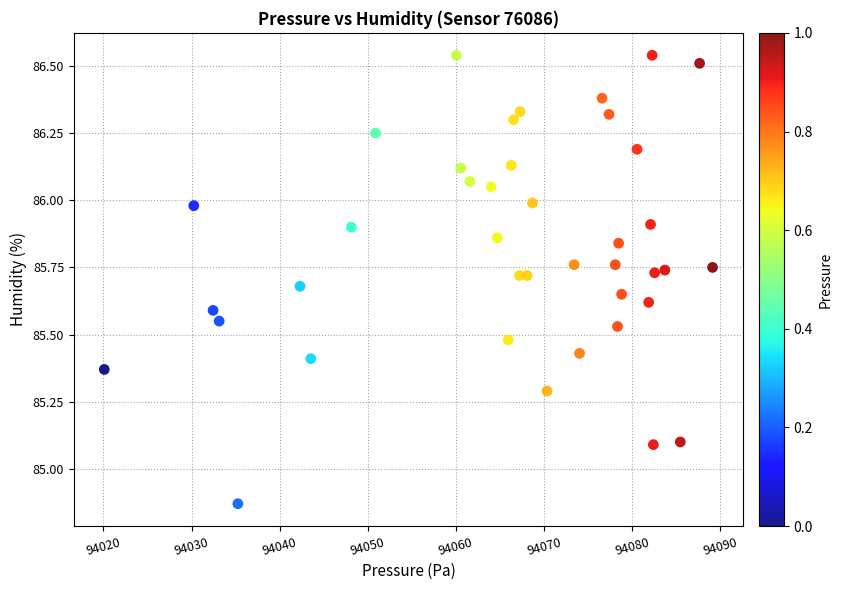

What is the range of X values (max minus min)?

69.0